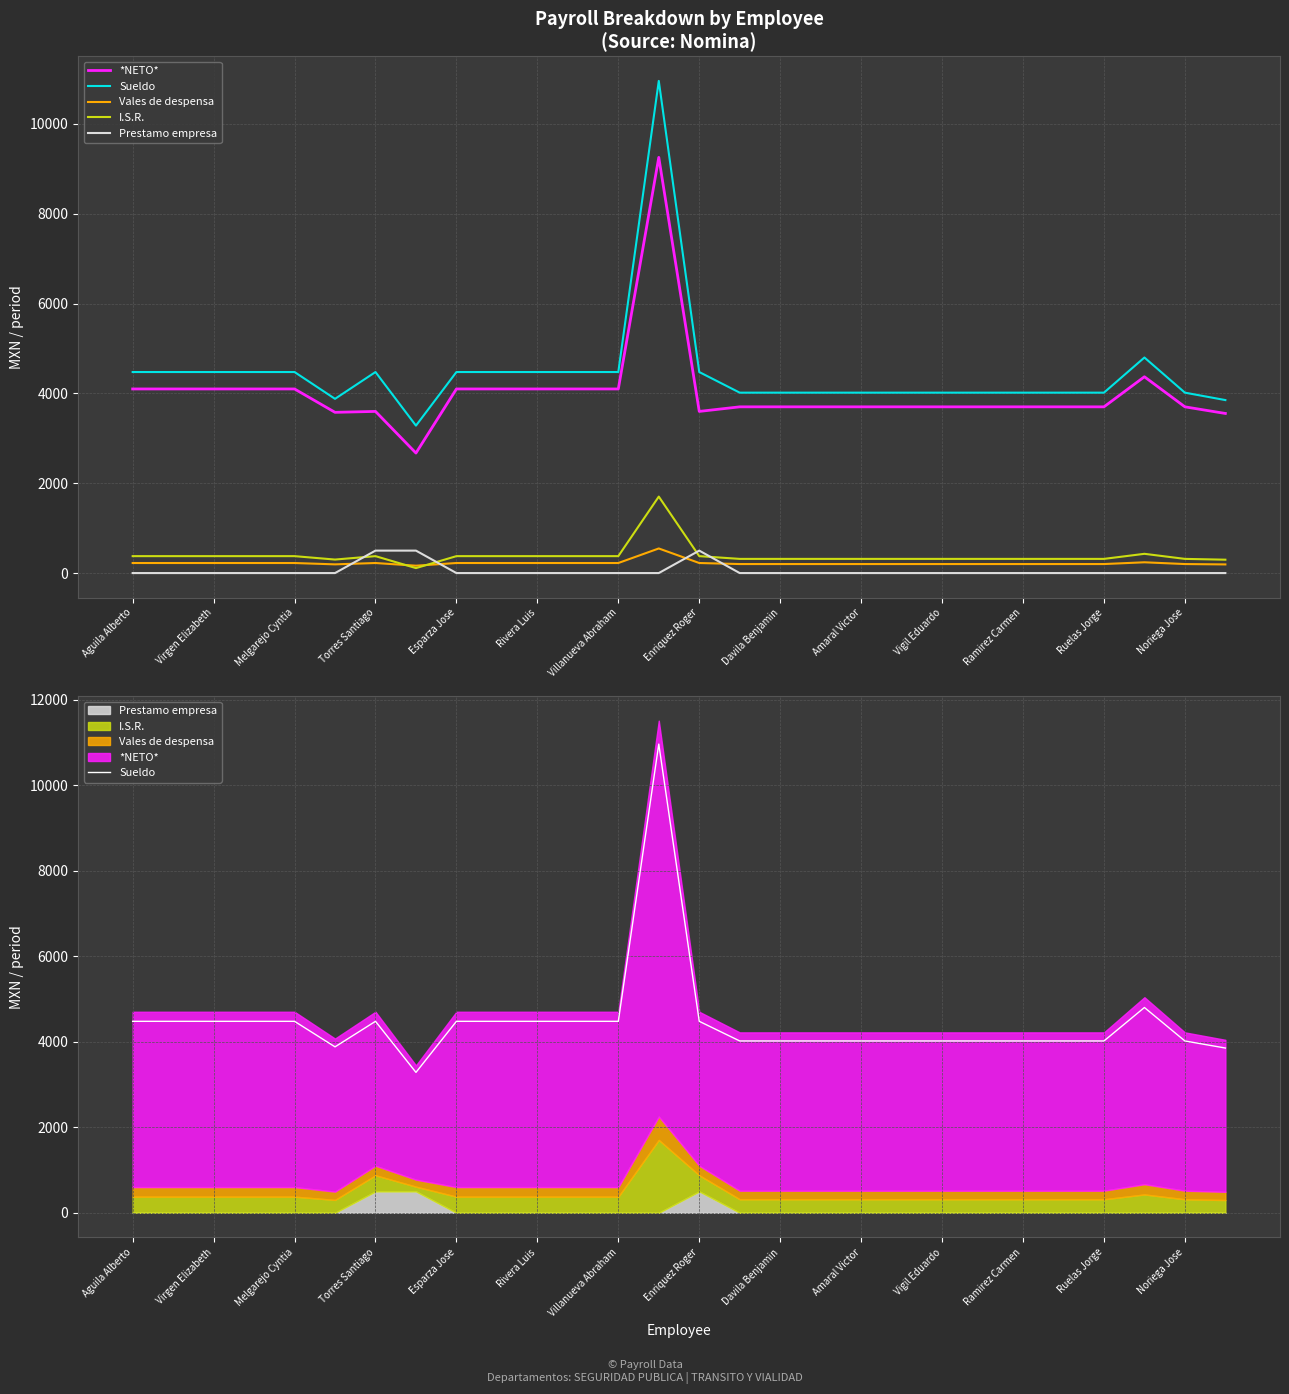

True or false: Sueldo and Vales de despensa intersect in this chart.

False